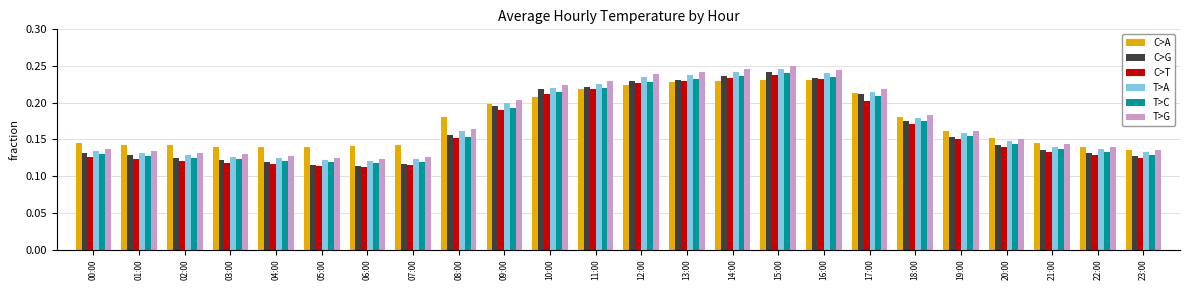

Between 05:00 and 16:00, which series saw the biggest shift?

T>G